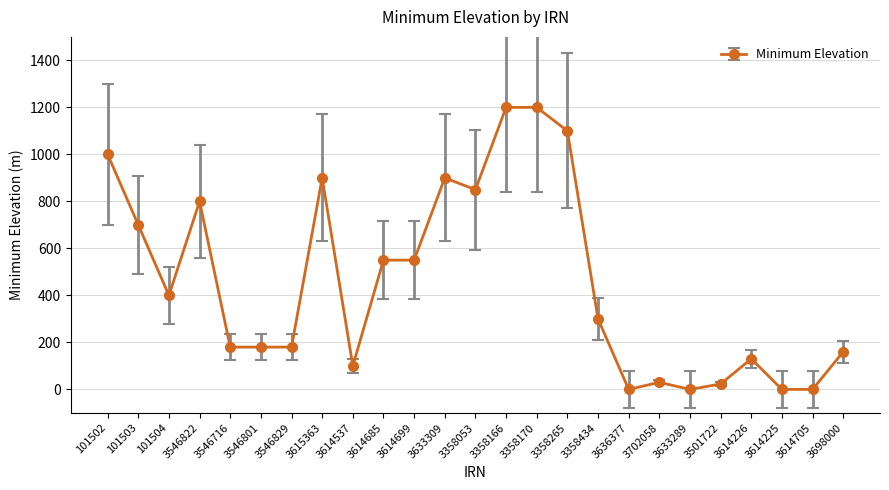

Does the chart display data point markers on the line(s)?

Yes